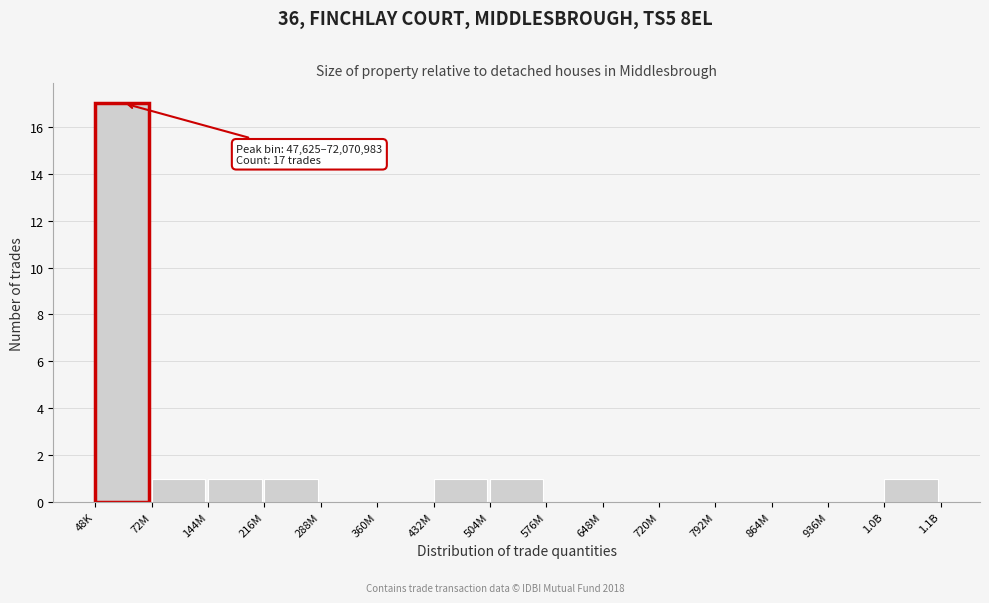

Reading left to right, extract all data points from this chart.

48K=17	72M=1	144M=1	216M=1	288M=0	360M=0	432M=1	504M=1	576M=0	648M=0	720M=0	792M=0	864M=0	936M=0	1.0B=1